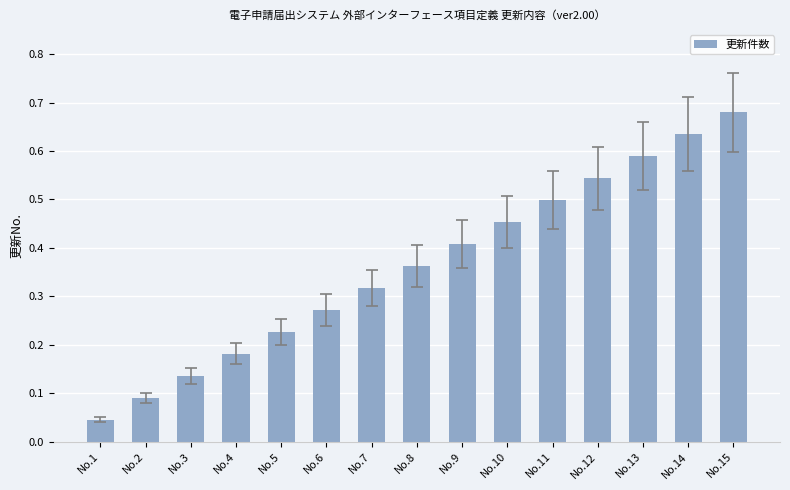

How many distinct data groups are displayed?

1